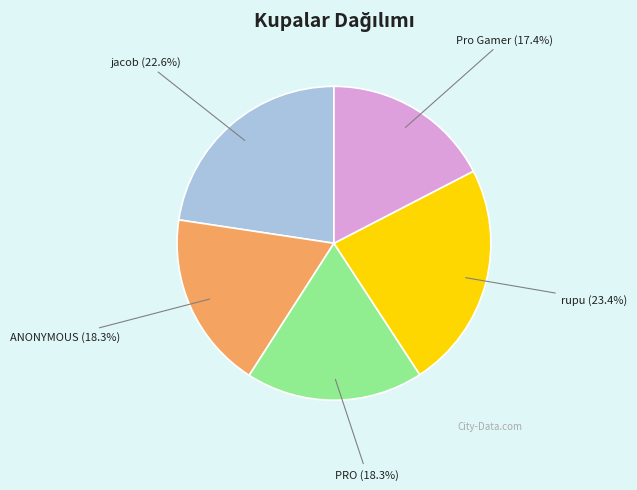

Does any single category account for the majority?

No